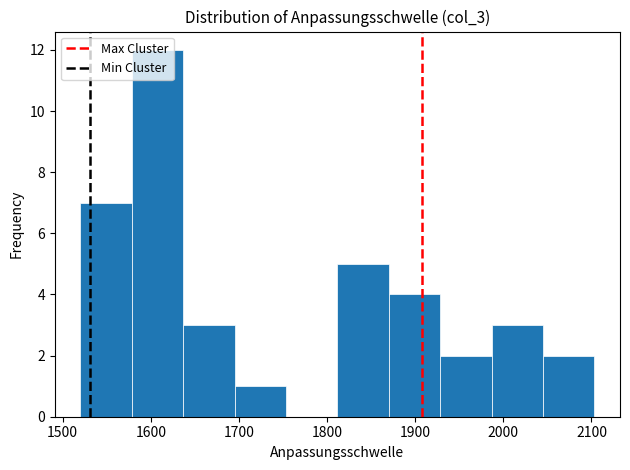

What is the height of the bar covering 2040 to 2100 on the x-axis? Neither the bar edges nor the heights are printed on the chart, so give them approximately, as read against the axes.

2